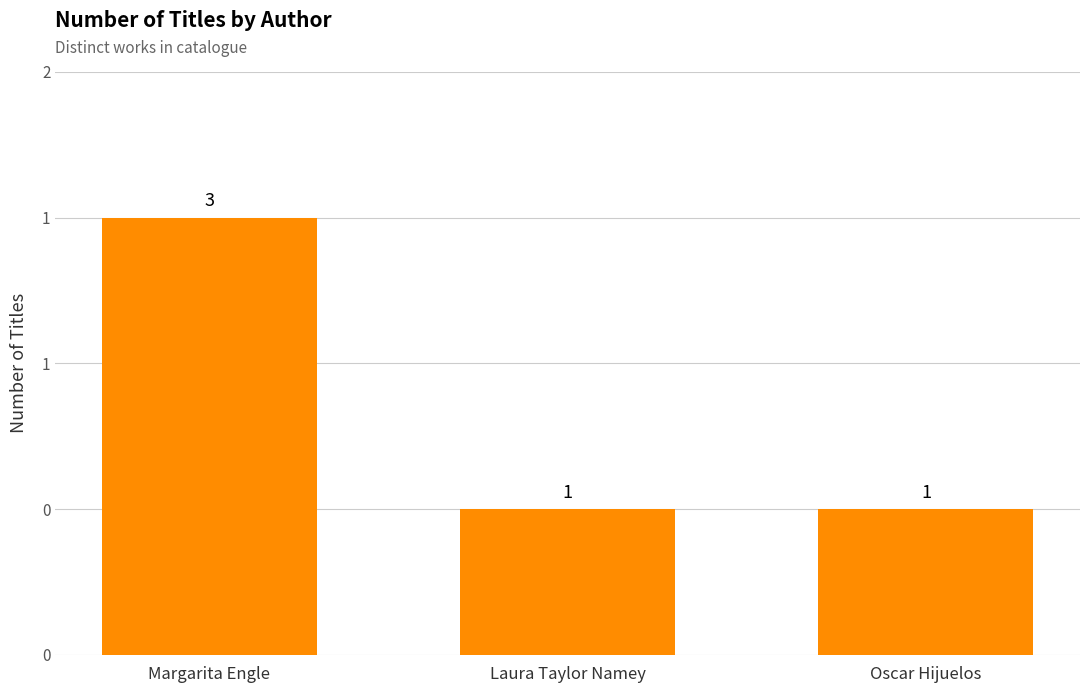

Are the bars horizontal?

No